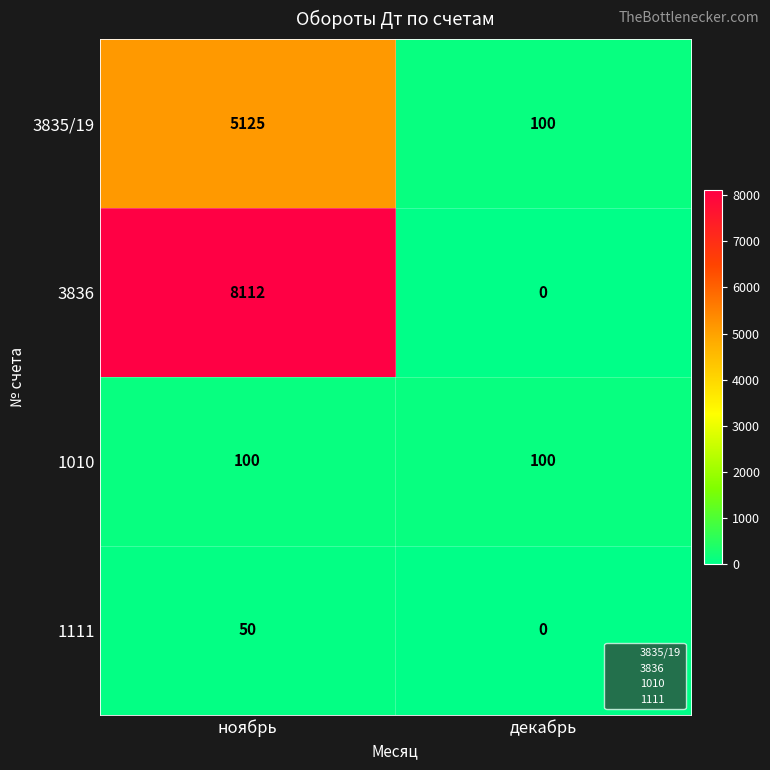

What is the difference between the 1111 values at декабрь and ноябрь?

50